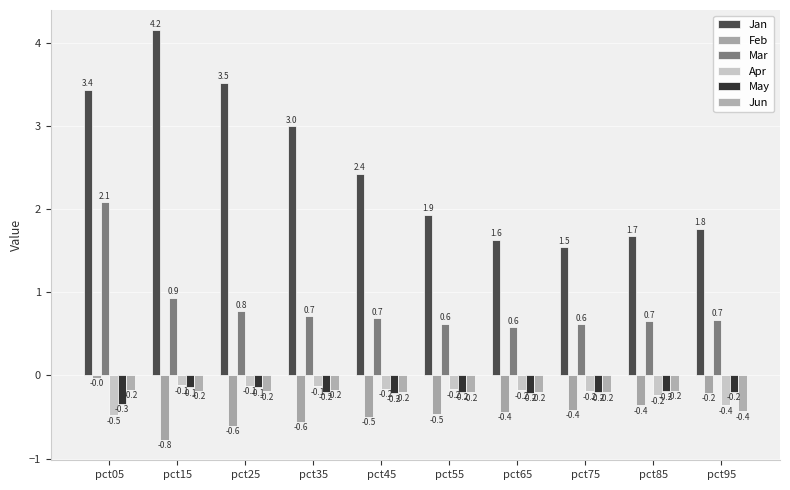

The Mar series shows 0.7 at pct95. True or false?

True